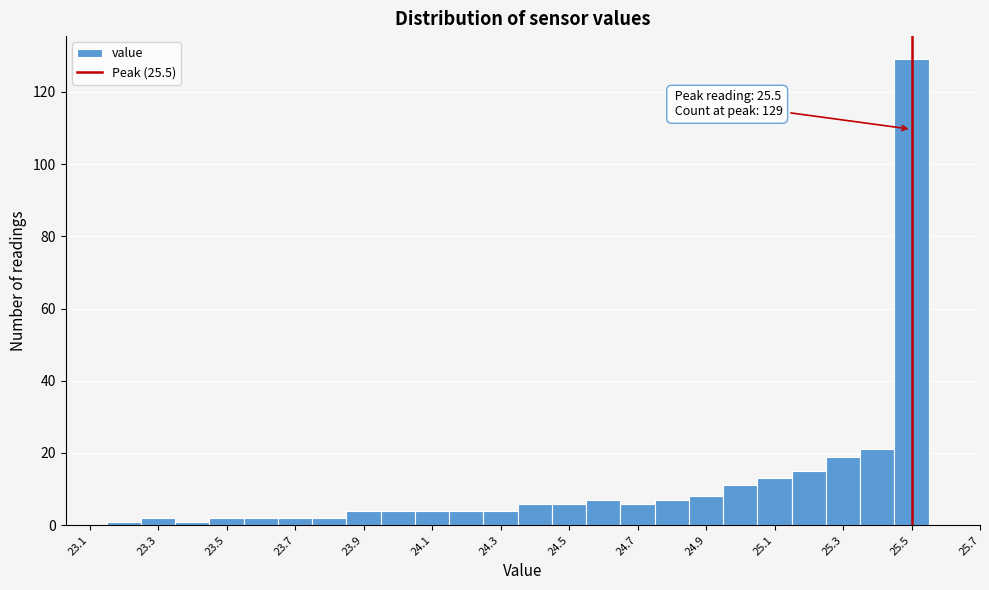

Over which range of the x-axis is the bar tallest?

25.45 to 25.55